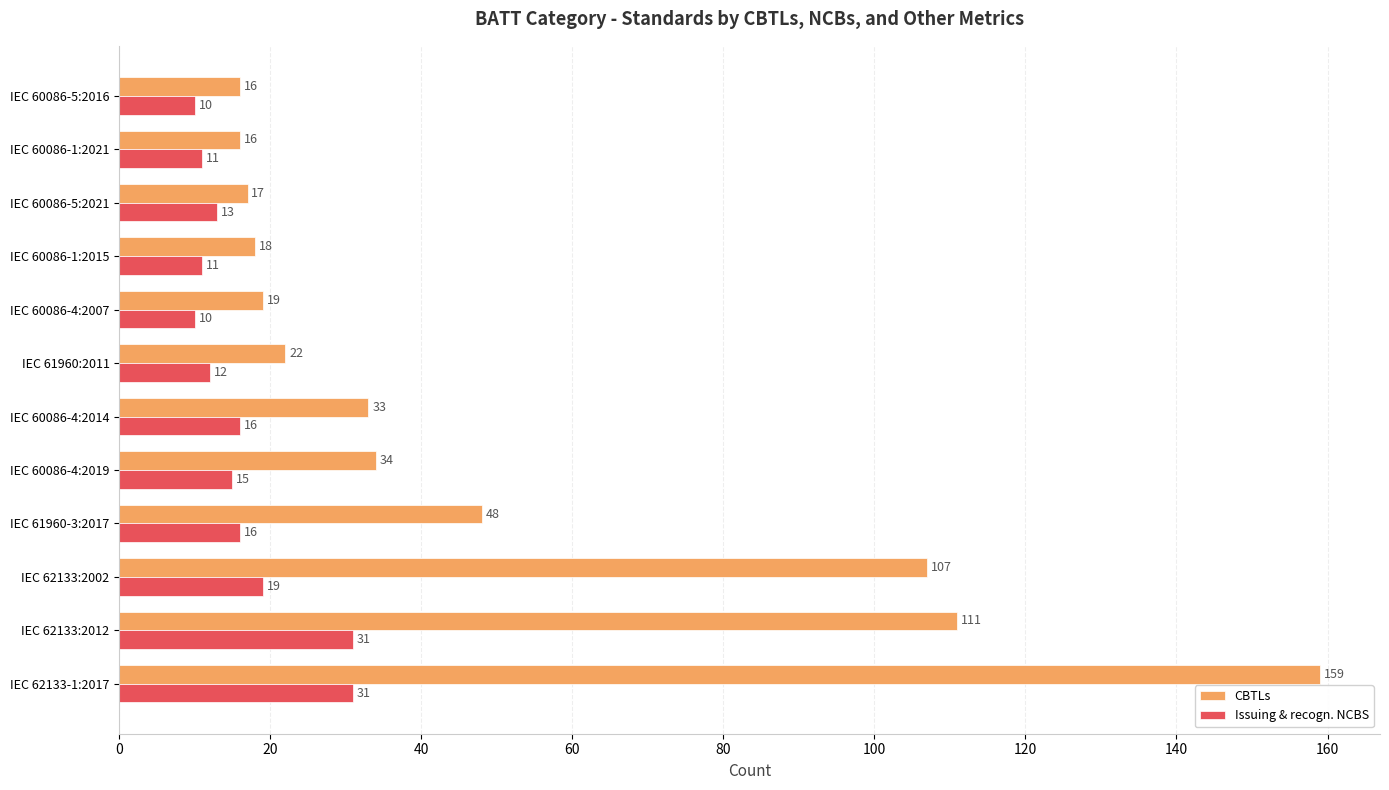

Between IEC 60086-1:2021 and IEC 60086-5:2016, which series saw the biggest shift?

Issuing & recogn. NCBS